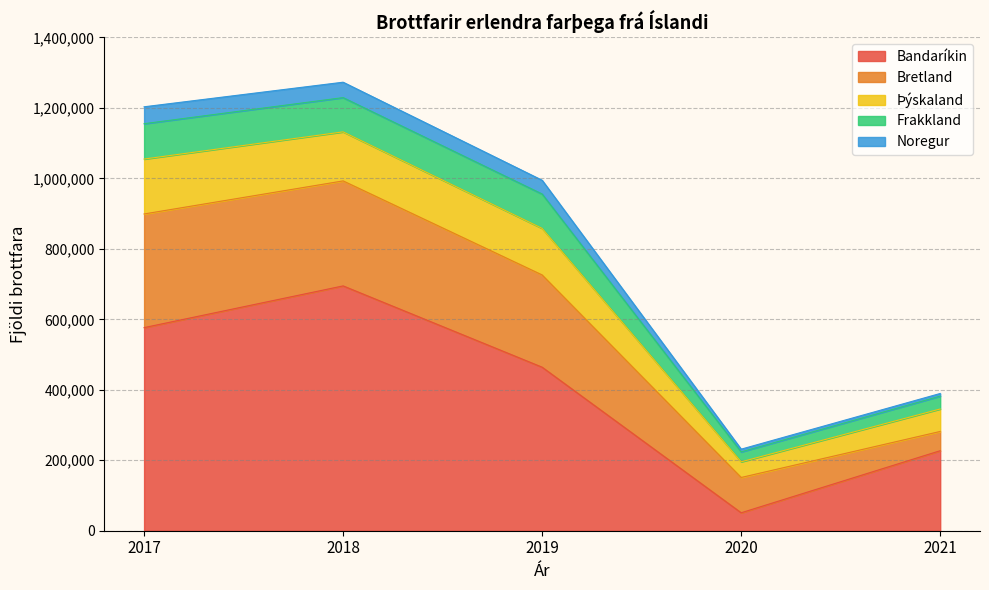

What is the difference between the second highest and second lowest values in the Bandaríkin series?

349310